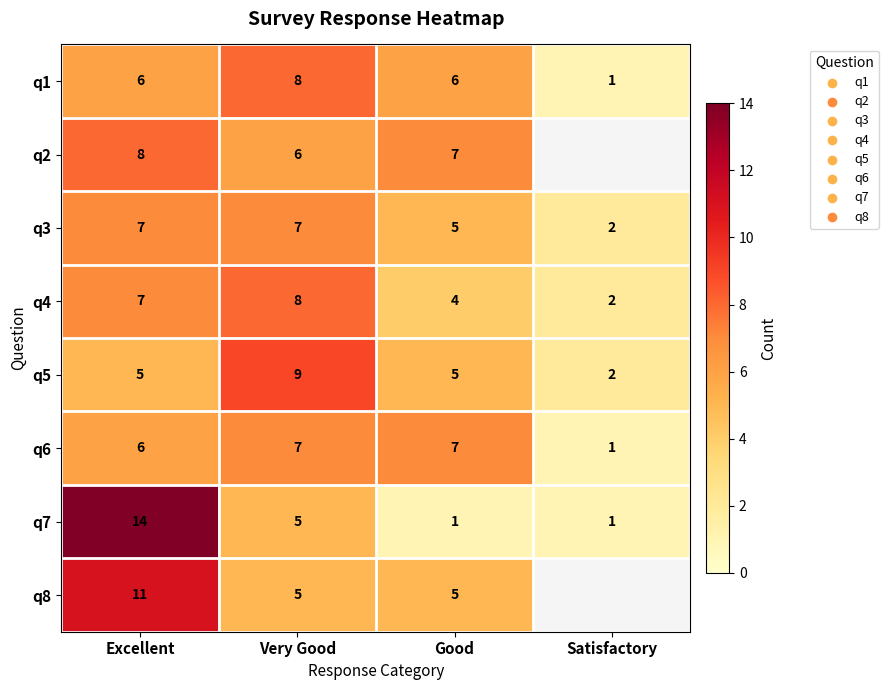

Between Excellent and Good, which series saw the biggest shift?

q7